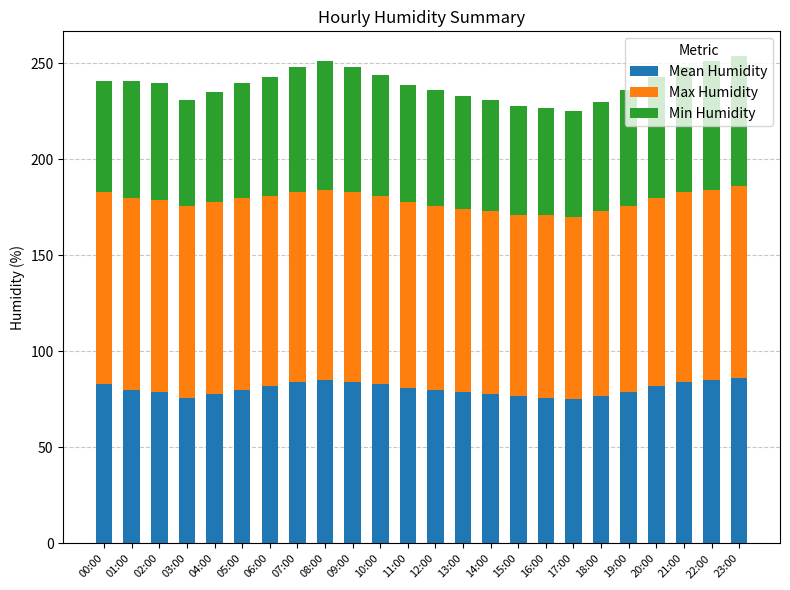

What is the highest value of the Mean Humidity series?

86